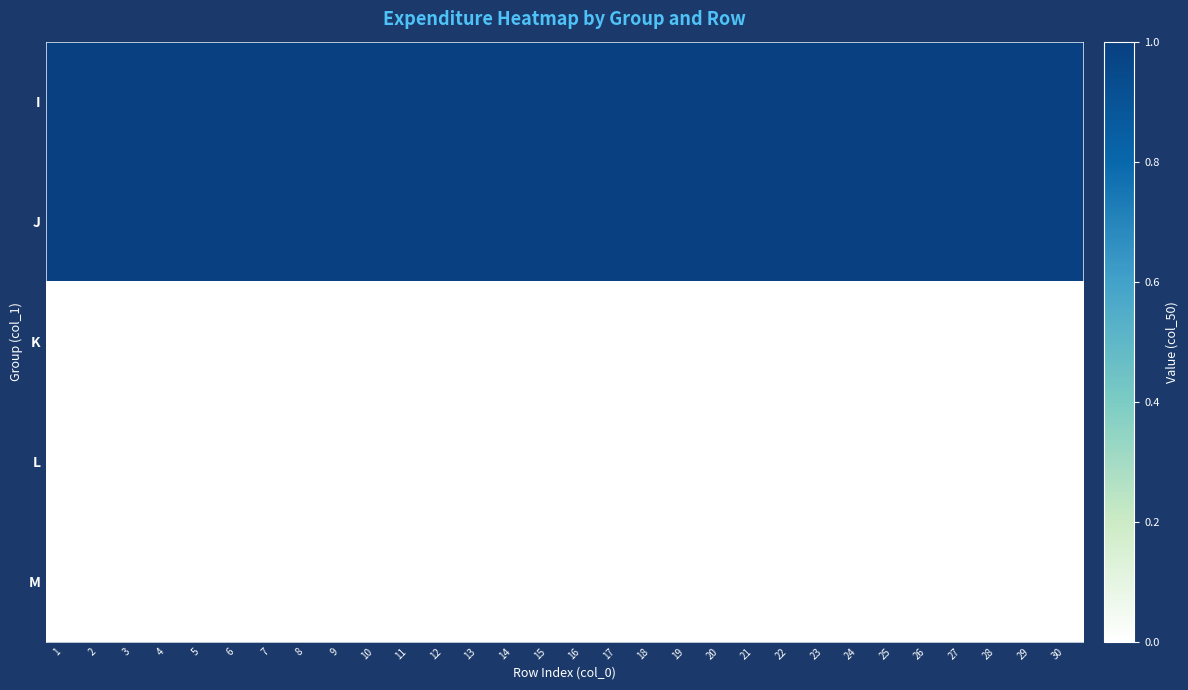

At which category is the sum across all series the highest?

1